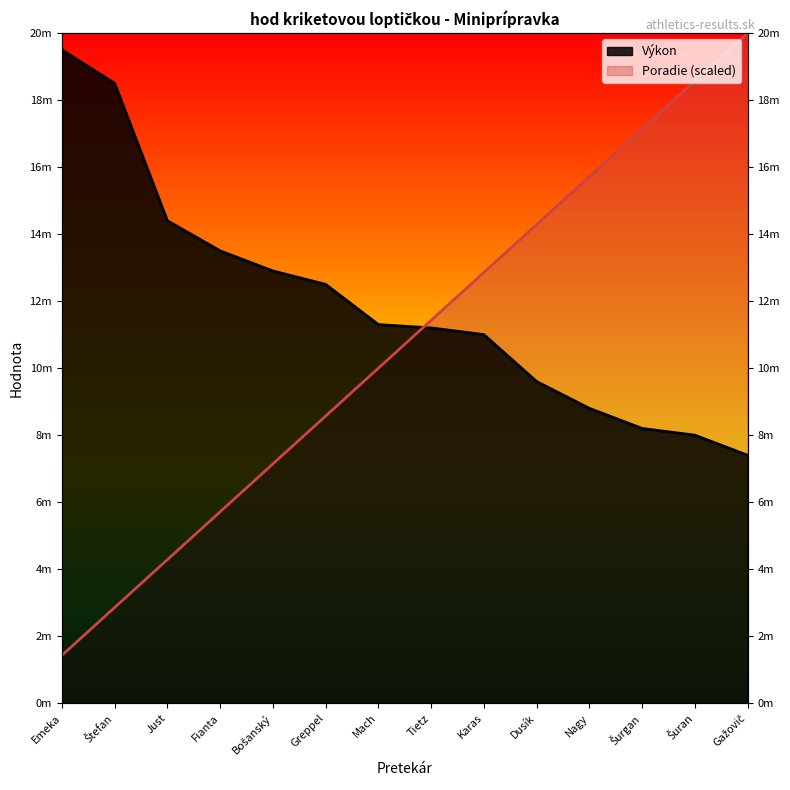

List the series in order of their peak value, highest first.

Poradie, Výkon